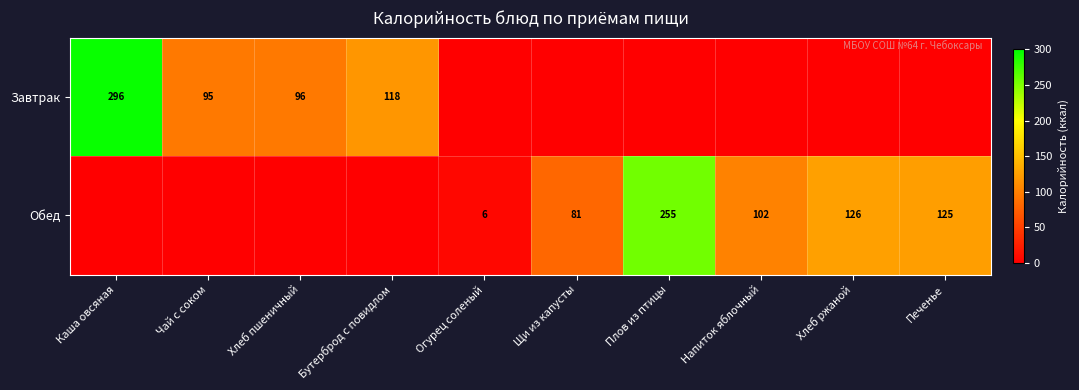

Is the value of Обед at Напиток яблочный greater than the value of Завтрак at Хлеб пшеничный?

Yes